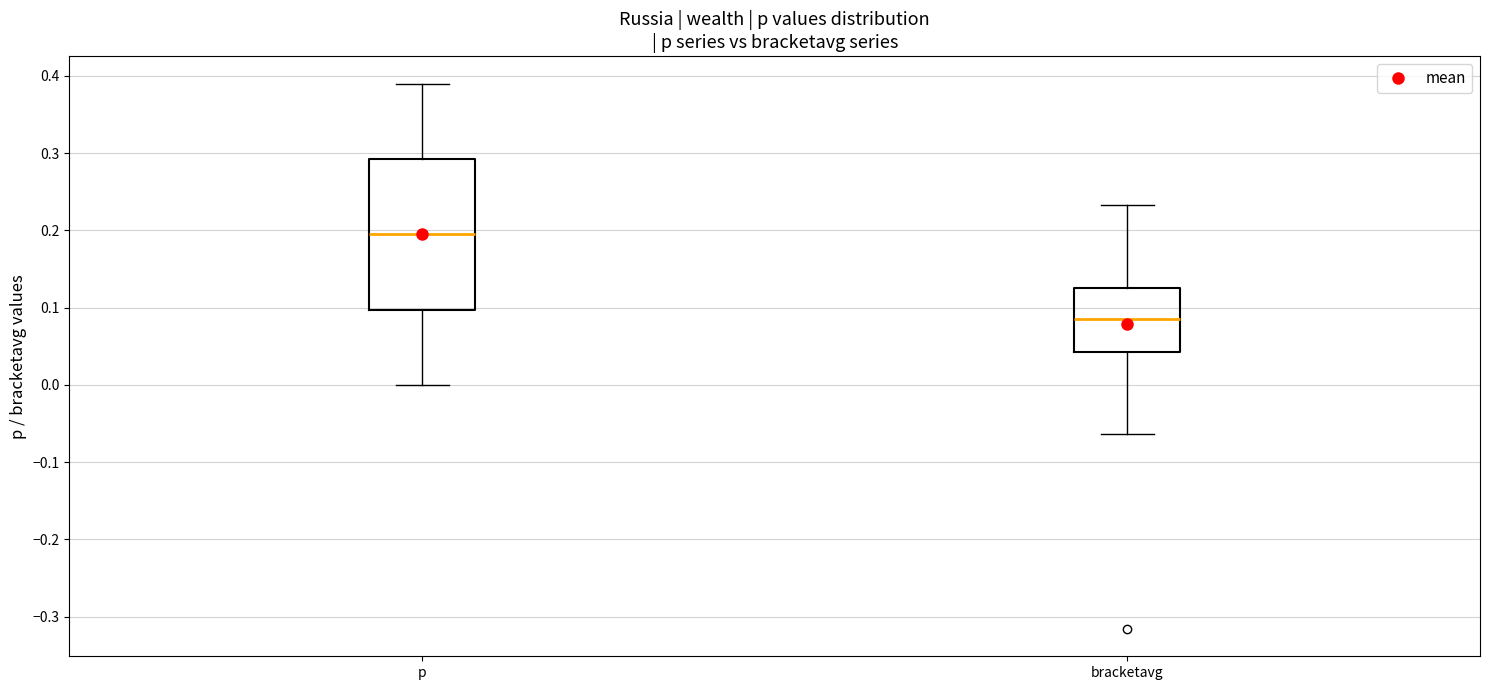

Which box has the lowest median line?

bracketavg